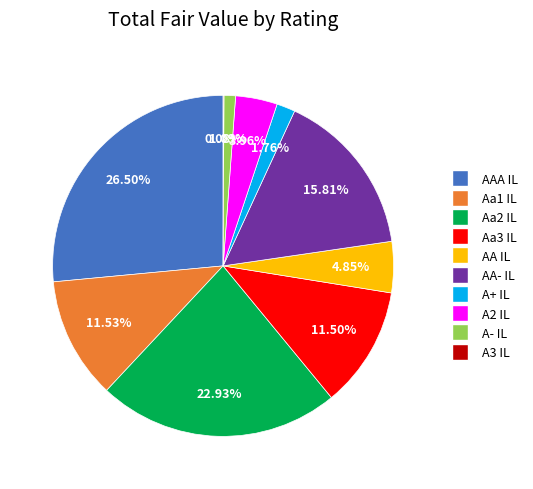

Is there any slice that represents more than half of the pie?

No